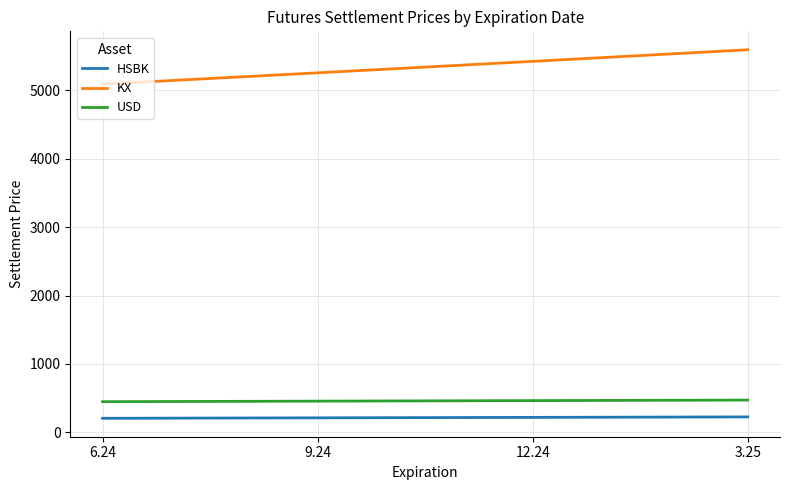

What is the difference between the USD values at 9.24 and 3.25?

15.6